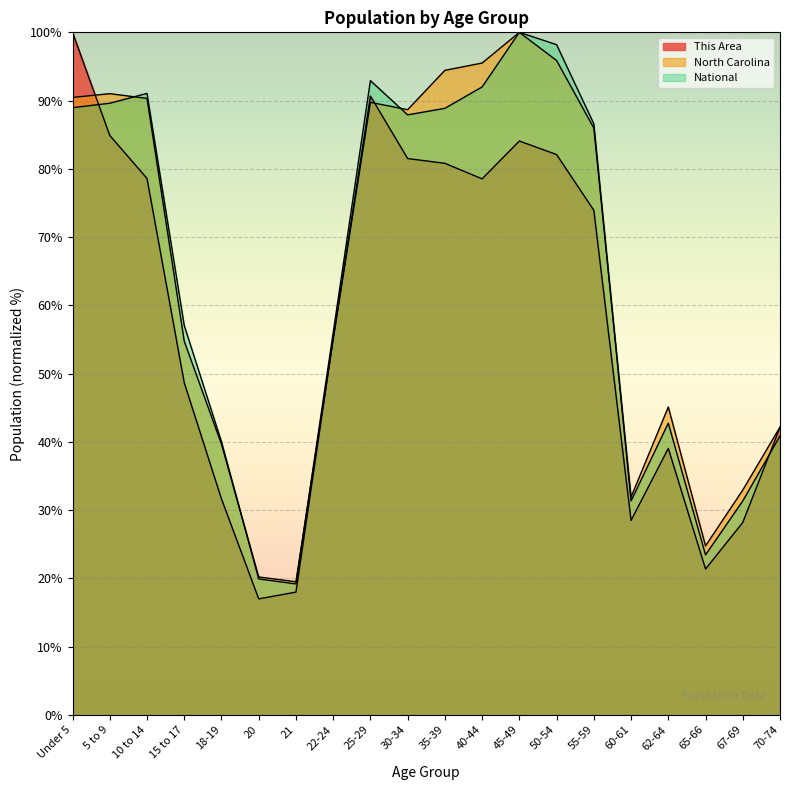

How many lines are shown in the chart?

3